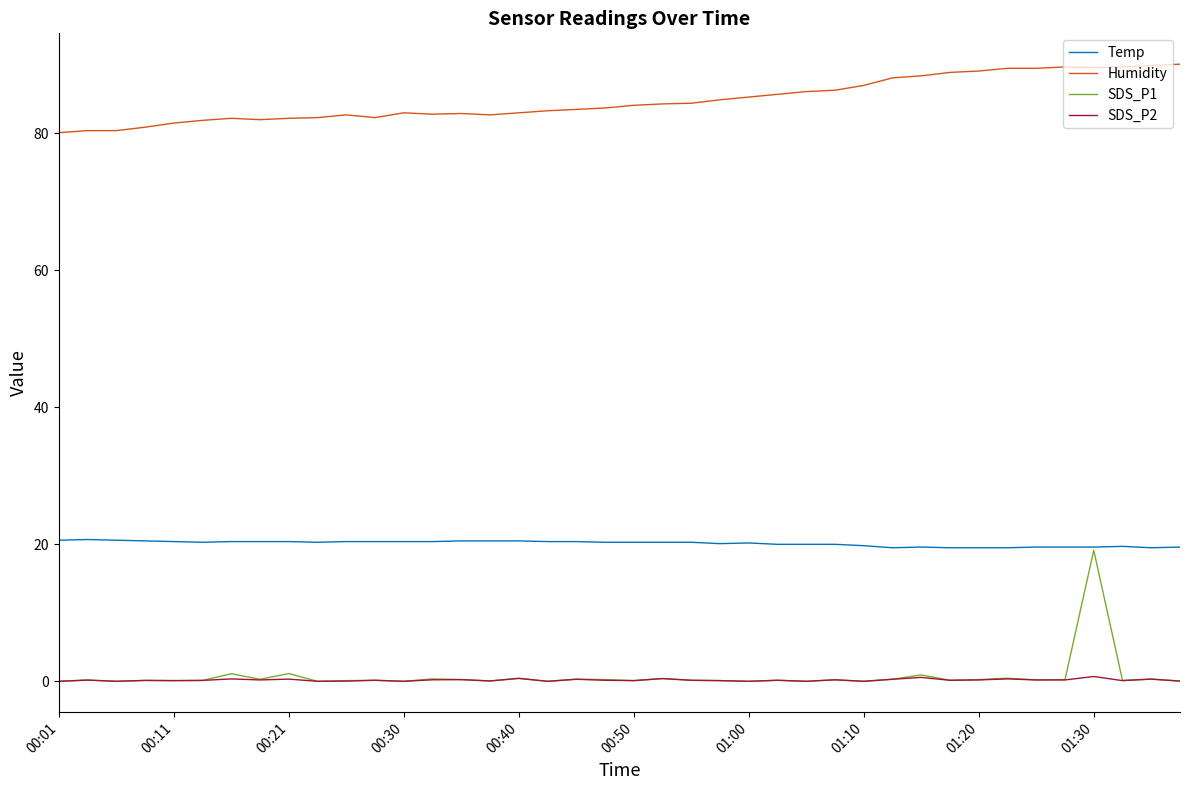

Which series has the widest spread of values?

SDS_P1